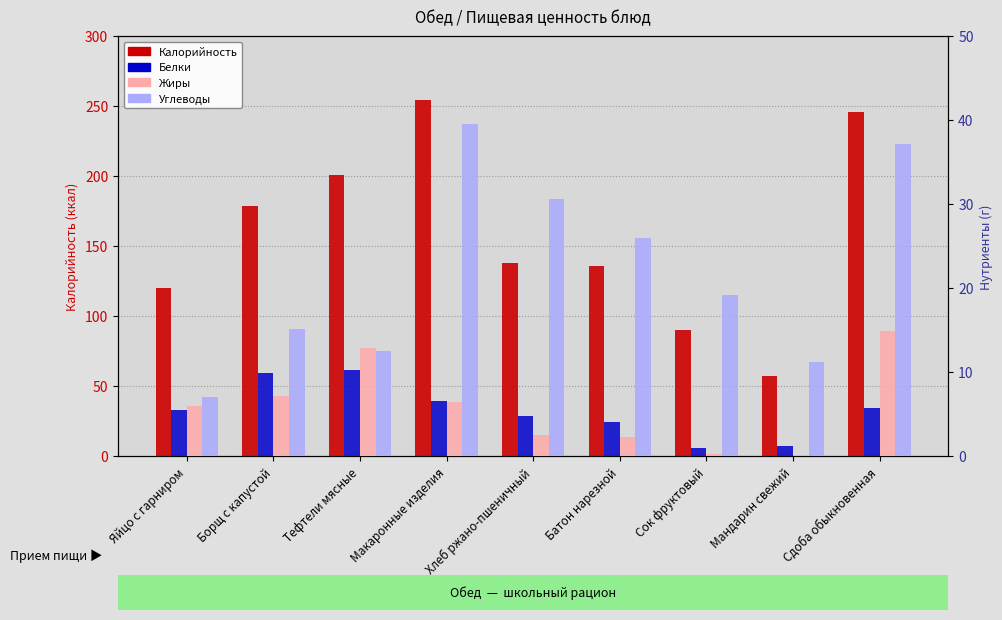

Reading right to left, transcribe all the data shown in this chart.

Калорийность: Сдоба обыкновенная=246.0	Мандарин свежий=57.0	Сок фруктовый=90.0	Батон нарезной=136.0	Хлеб ржано-пшеничный=138.0	Макаронные изделия=254.4	Тефтели мясные=200.4	Борщ с капустой=178.8	Яйцо с гарниром=120.0
Белки: Сдоба обыкновенная=5.7	Мандарин свежий=1.2	Сок фруктовый=1.0	Батон нарезной=4.0	Хлеб ржано-пшеничный=4.8	Макаронные изделия=6.5	Тефтели мясные=10.2	Борщ с капустой=9.8	Яйцо с гарниром=5.5
Жиры: Сдоба обыкновенная=14.9	Мандарин свежий=0.1	Сок фруктовый=0.2	Батон нарезной=2.3	Хлеб ржано-пшеничный=2.5	Макаронные изделия=6.4	Тефтели мясные=12.9	Борщ с капустой=7.2	Яйцо с гарниром=6.0
Углеводы: Сдоба обыкновенная=37.2	Мандарин свежий=11.2	Сок фруктовый=19.2	Батон нарезной=26.0	Хлеб ржано-пшеничный=30.6	Макаронные изделия=39.5	Тефтели мясные=12.5	Борщ с капустой=15.1	Яйцо с гарниром=7.0